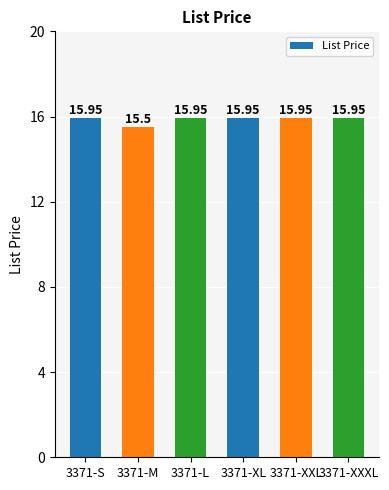

What is the label of the 2nd bar from the left?

3371-M